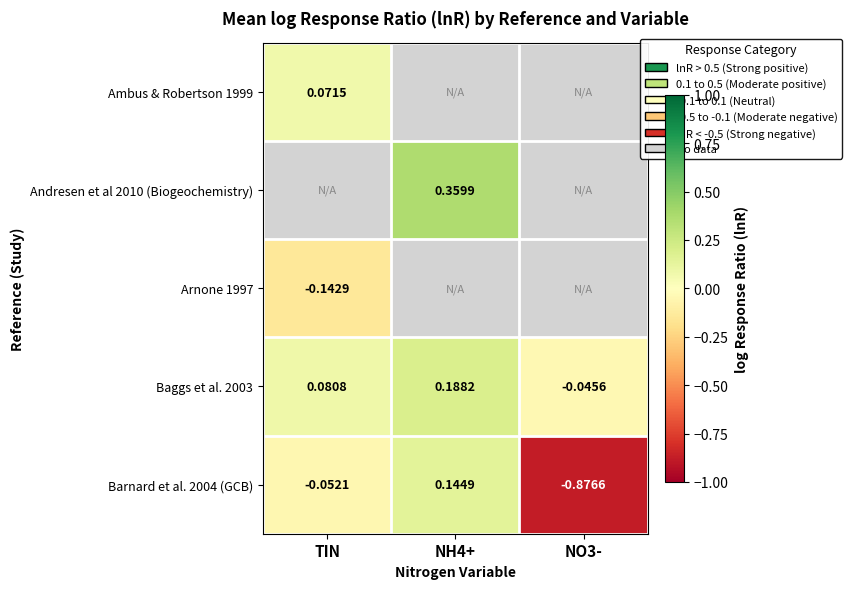

How many data points in Barnard et al. 2004 (GCB) are above 0?

1